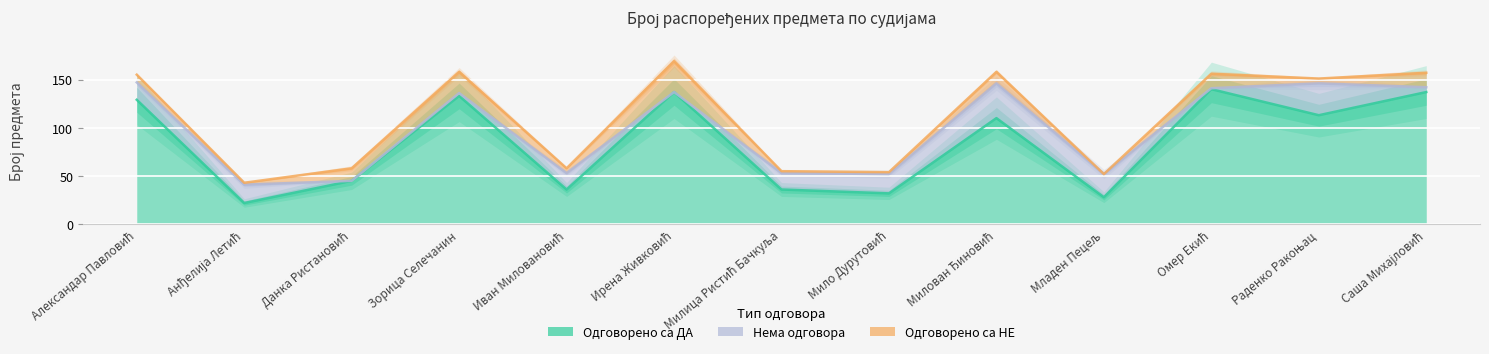

Is it true that Нема одговора equals 3 at Зорица Селечанин?

True